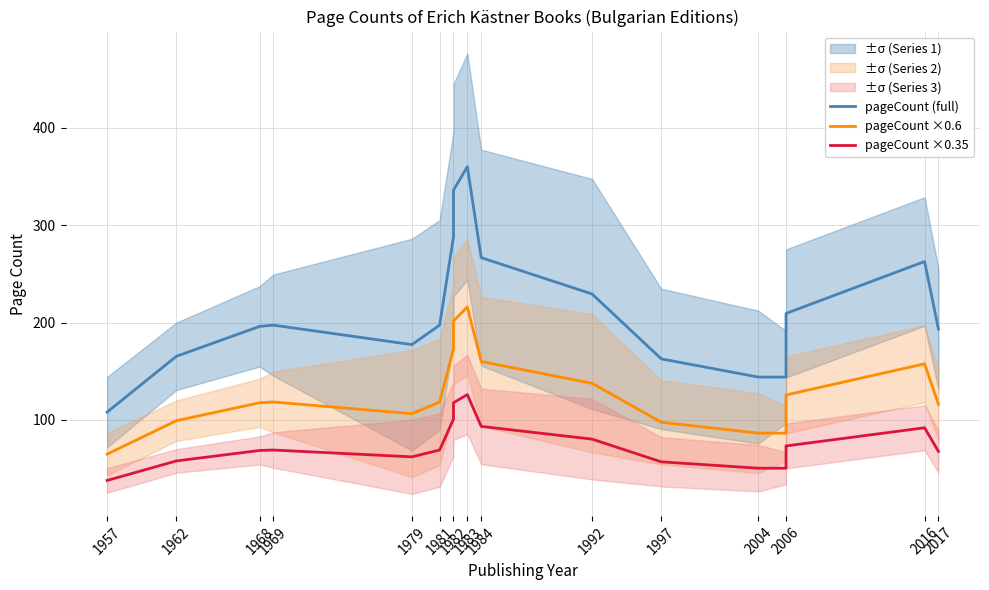

Is this an area chart (filled region under the line)?

No